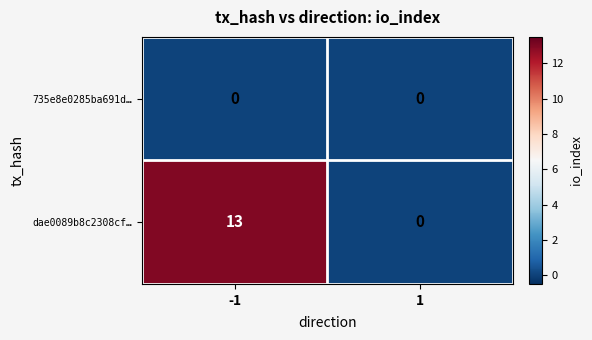

True or false: dae0089b8c2308cf… has a value of 13 at -1.

True